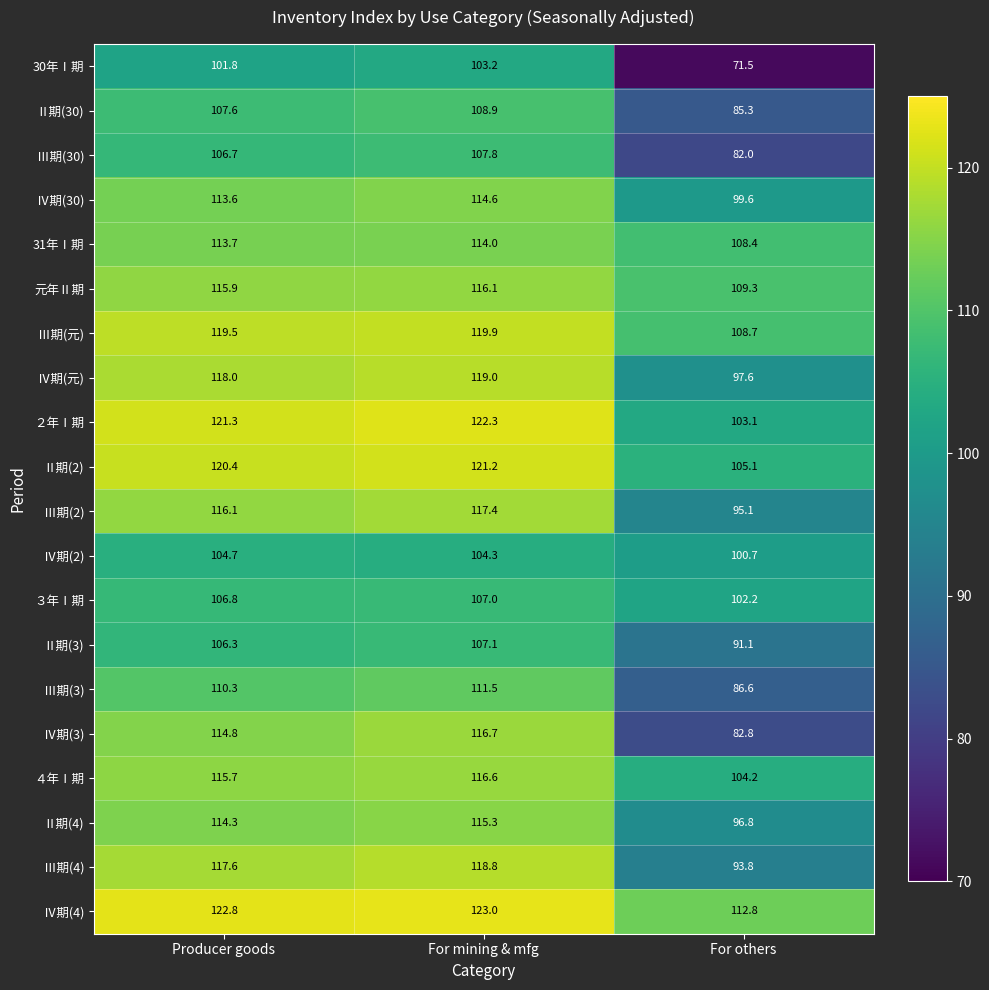

What is the difference between the second highest and minimum values in the Ⅲ期(4) series?

23.8